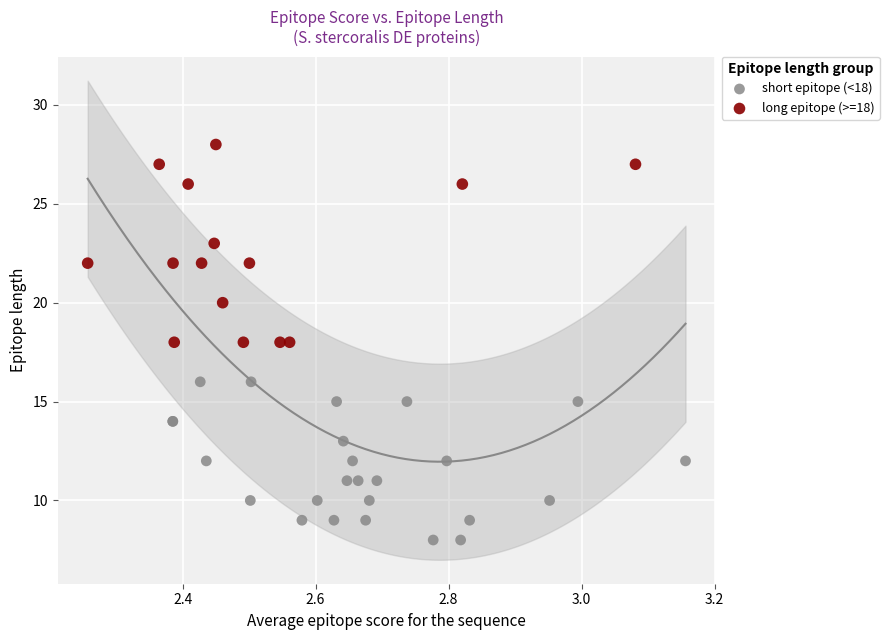

Which series has the largest Y range (max minus min)?

long epitope (>=18)